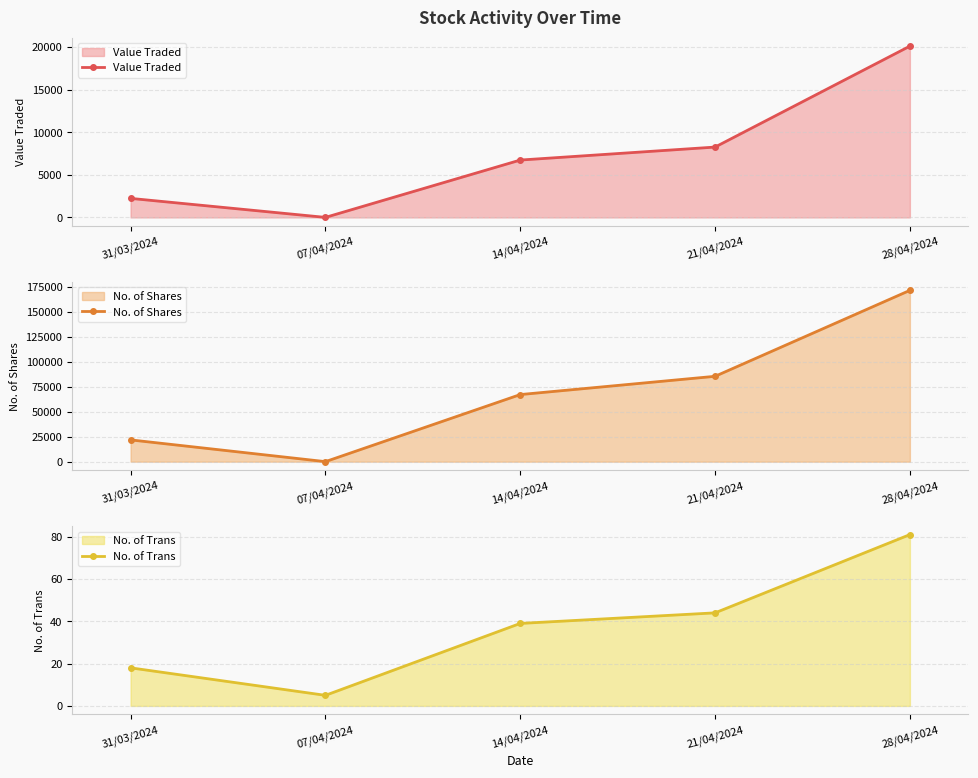

What is the spread (max minus min) of values at 31/03/2024?

21780